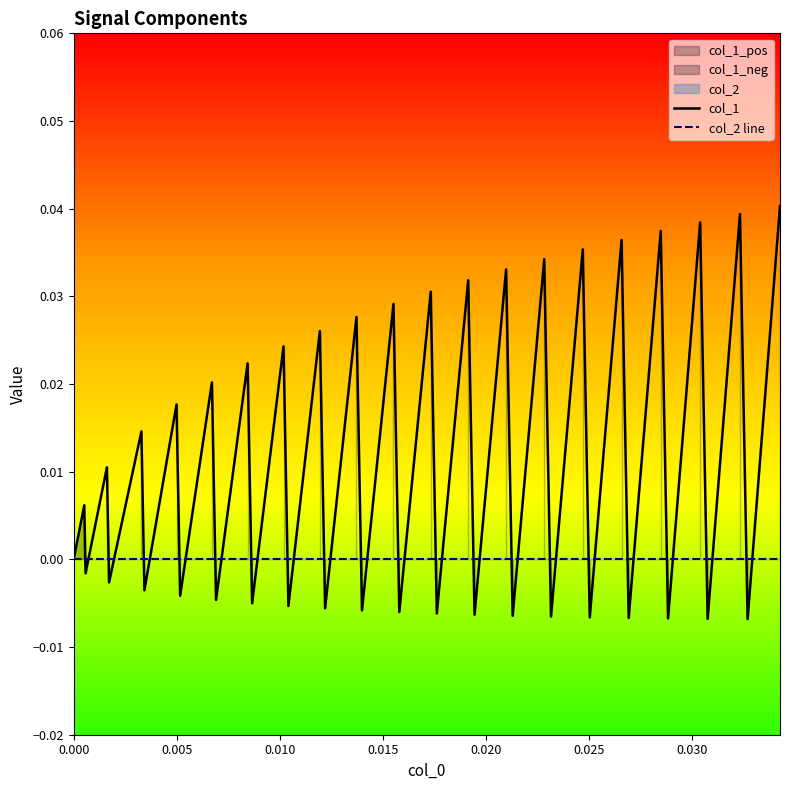

Which series has the largest range (max minus min)?

col_1